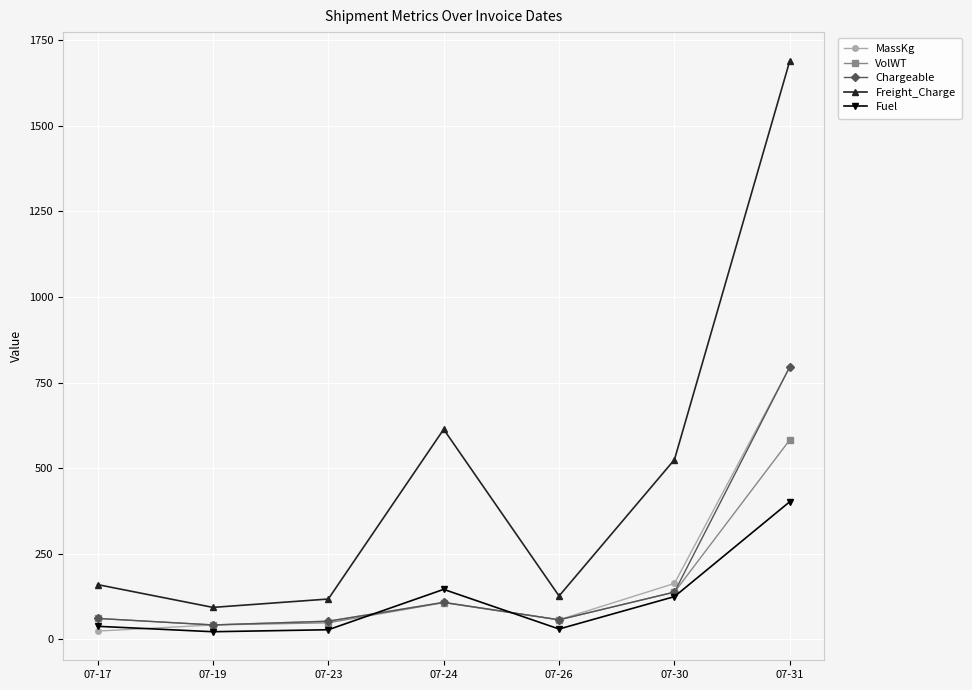

What is the difference between the maximum and second lowest values in the Chargeable series?

743.0